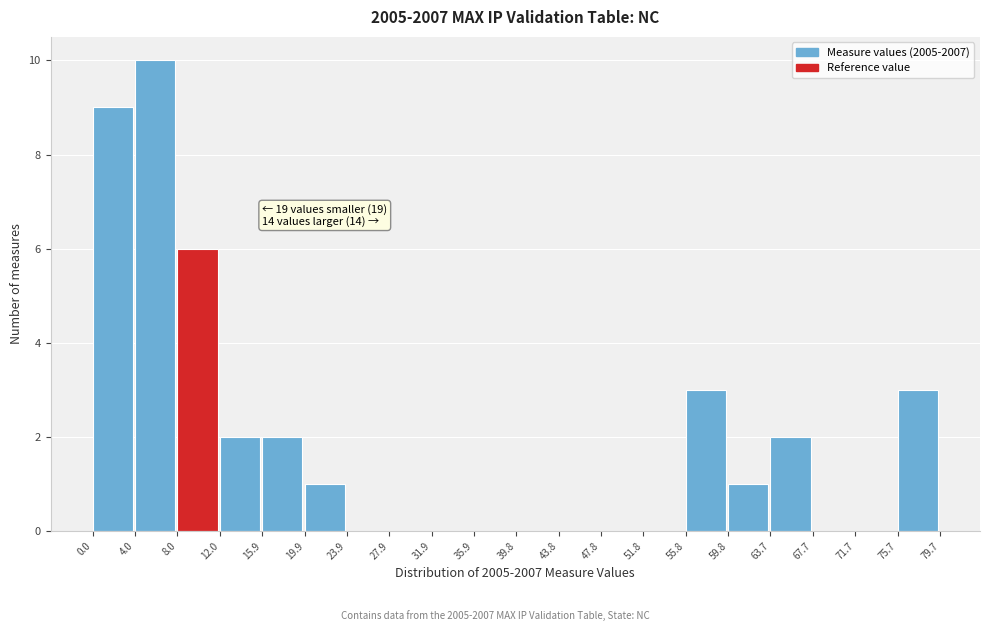

Over which range of the x-axis is the bar tallest?

4.0 to 8.0